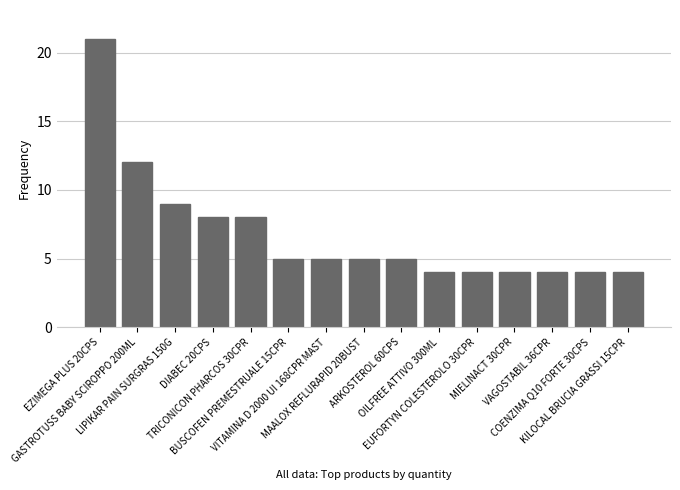

What is the greatest value displayed?

21